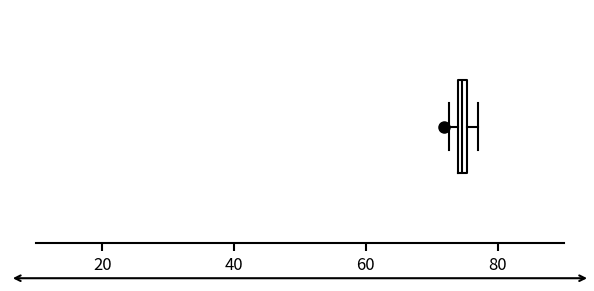

Where is the right edge of the box on the x-axis? The values are not printed on the chart, so give them approximately, as read against the axis.

76